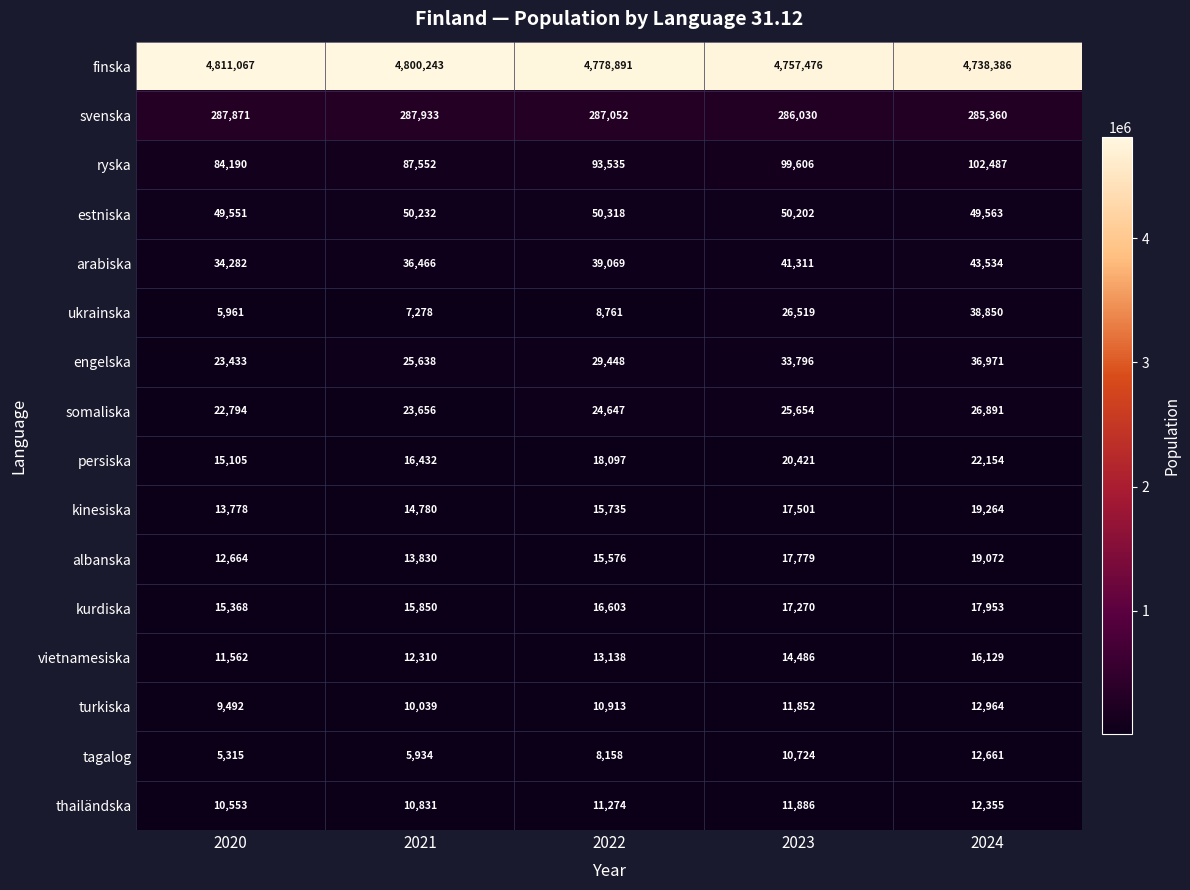

The value of arabiska at 2022 is 61708. True or false?

False